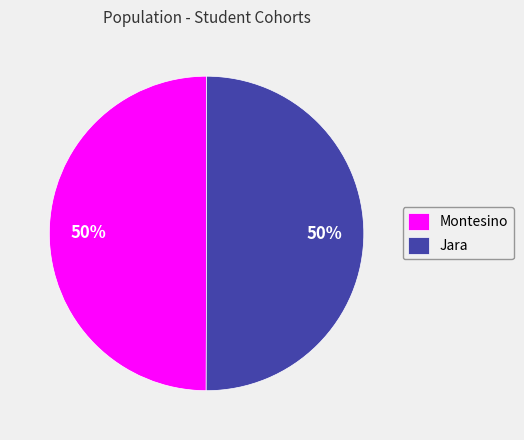

Do Jara and Montesino together represent more than half of the pie?

Yes